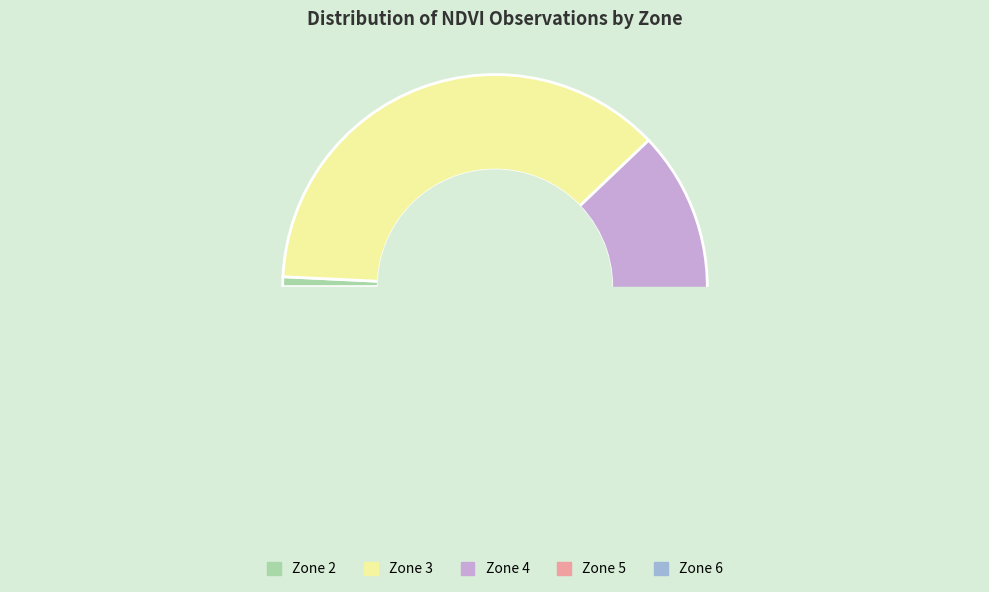

Approximately how many times larger is the value at Zone 6 compared to Zone 5?

1.0